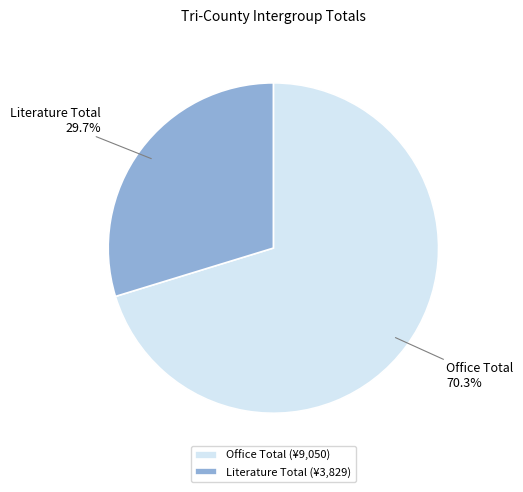

Which slice is the largest?

Office Total